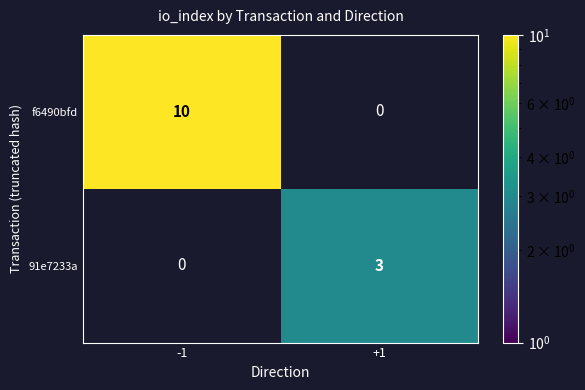

Is it true that f6490bfd equals 3 at -1?

False